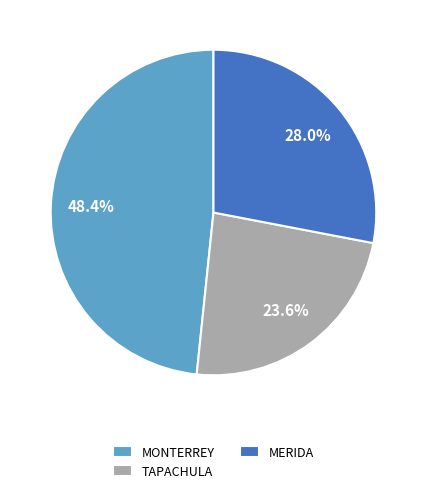

Between MERIDA and TAPACHULA, which is larger?

MERIDA